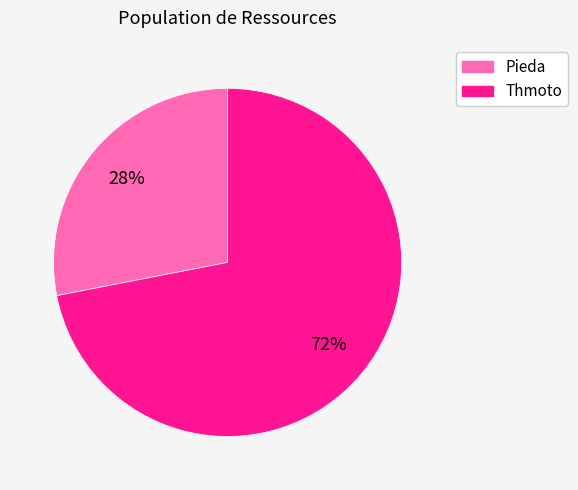

Which slice represents more than half of the pie?

Thmoto